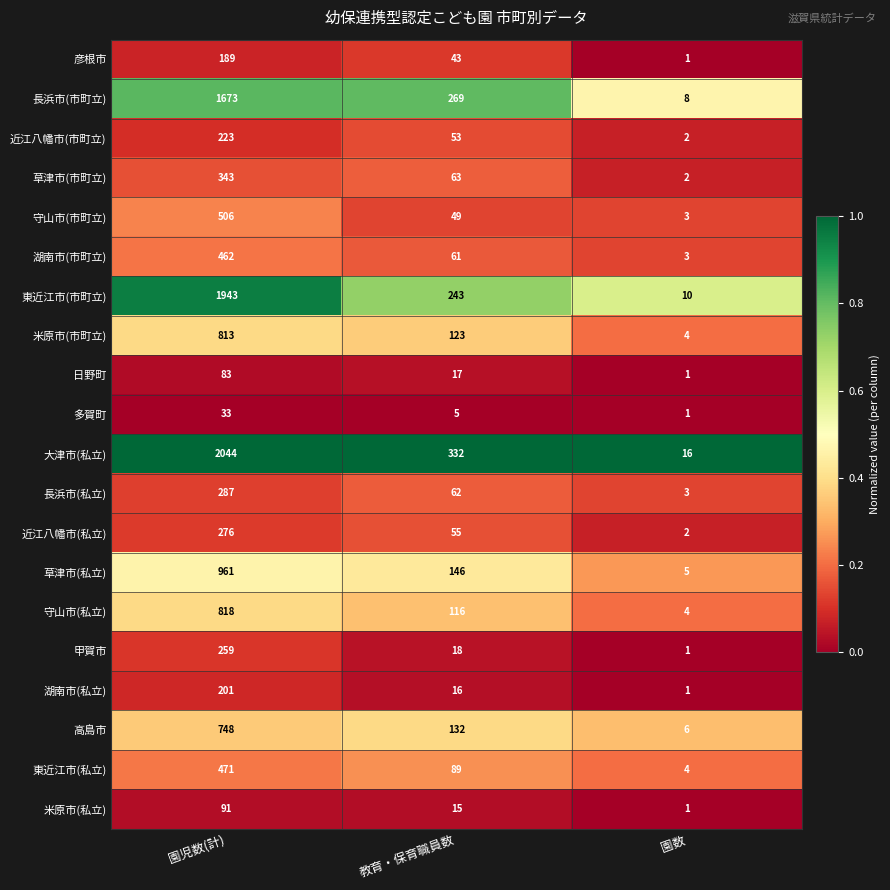

The 東近江市(市町立) series shows 123 at 教育・保育職員数. True or false?

False